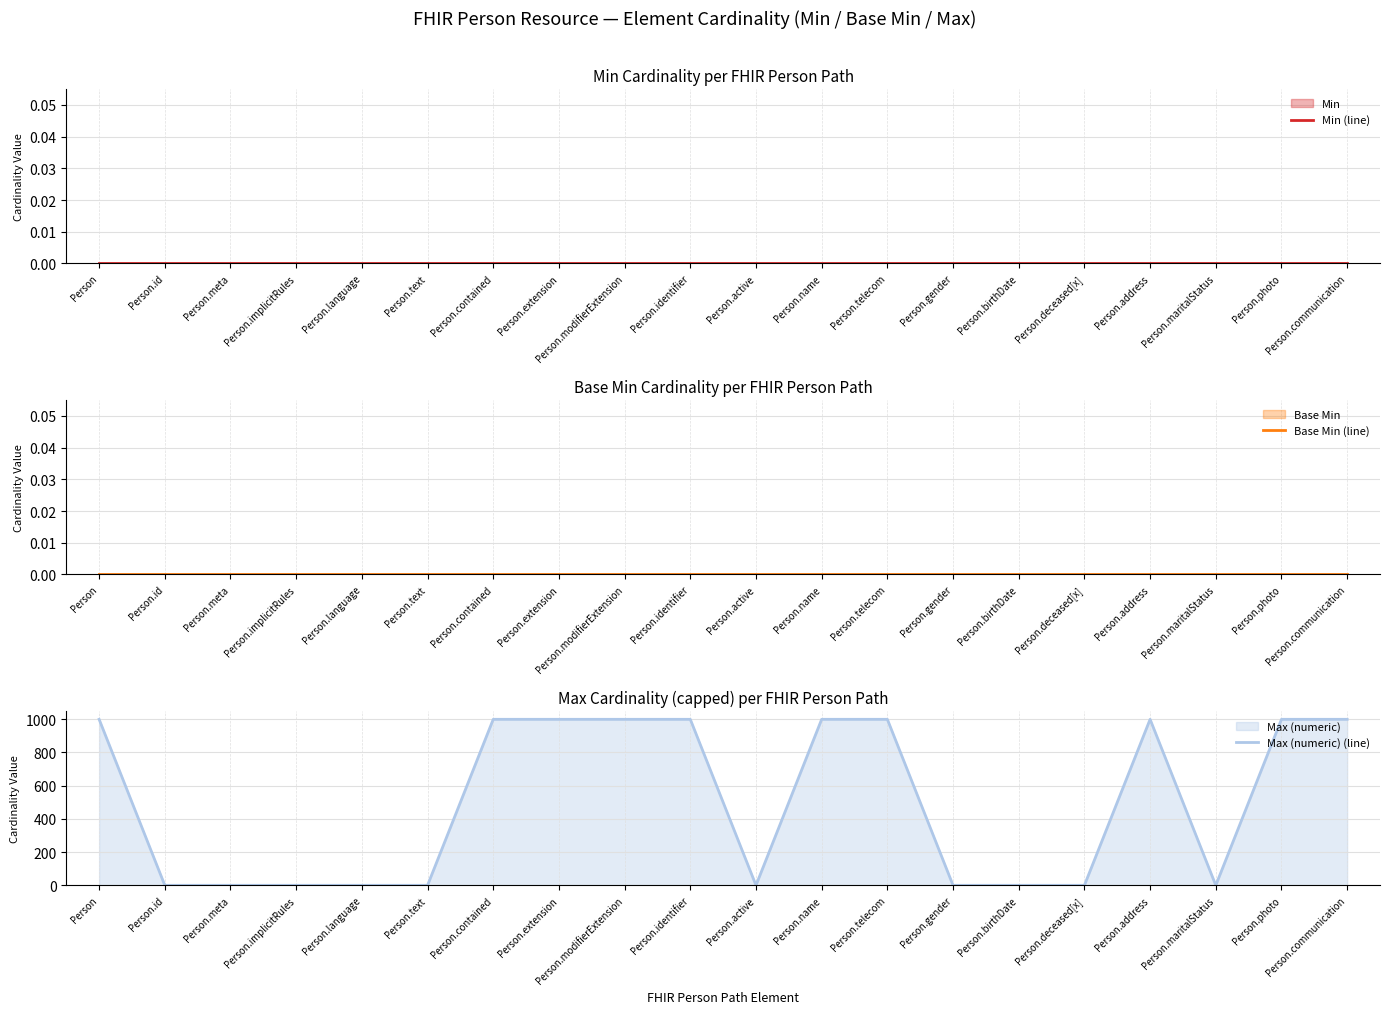

The value of Max (numeric) (line) at Person.communication is 435. True or false?

False